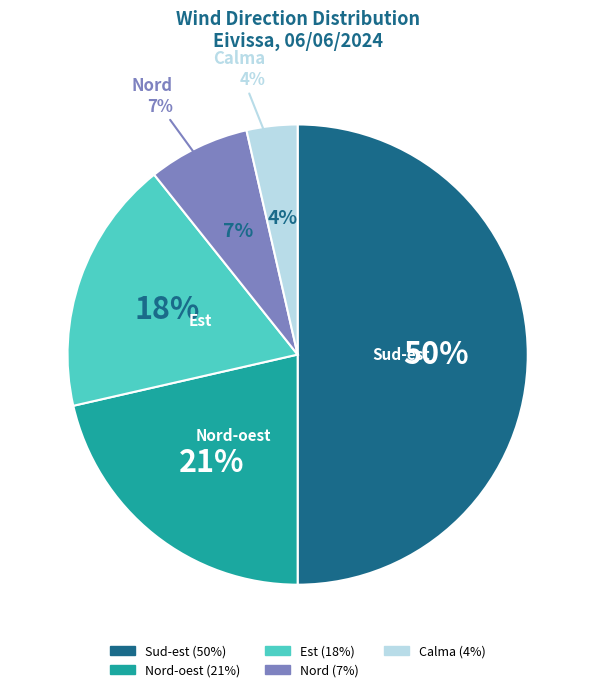

Is there a majority slice in this chart?

No